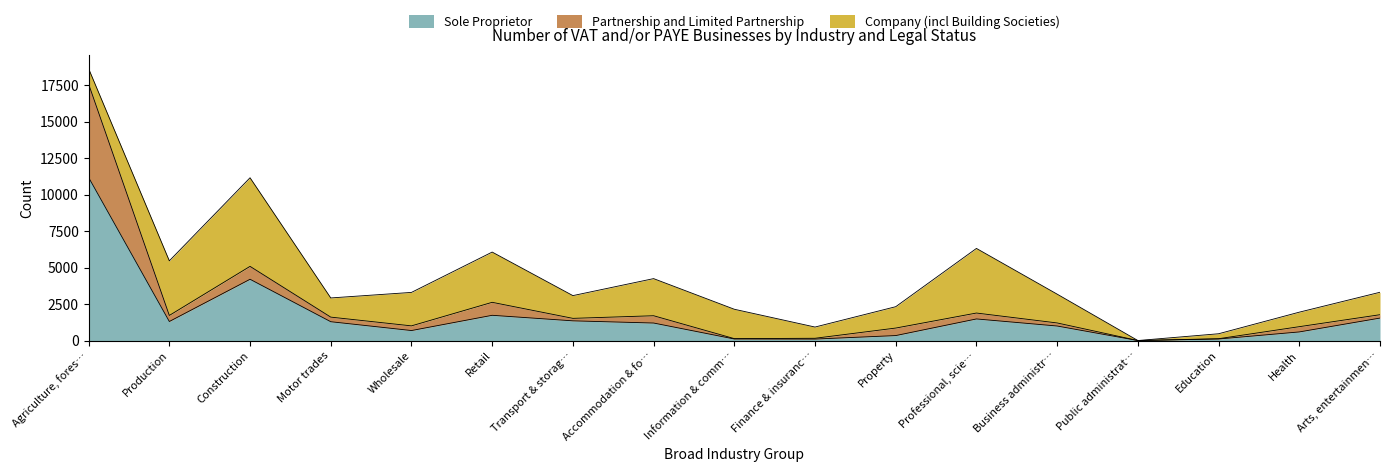

At which label is Sole Proprietor closest to 5590?

Construction